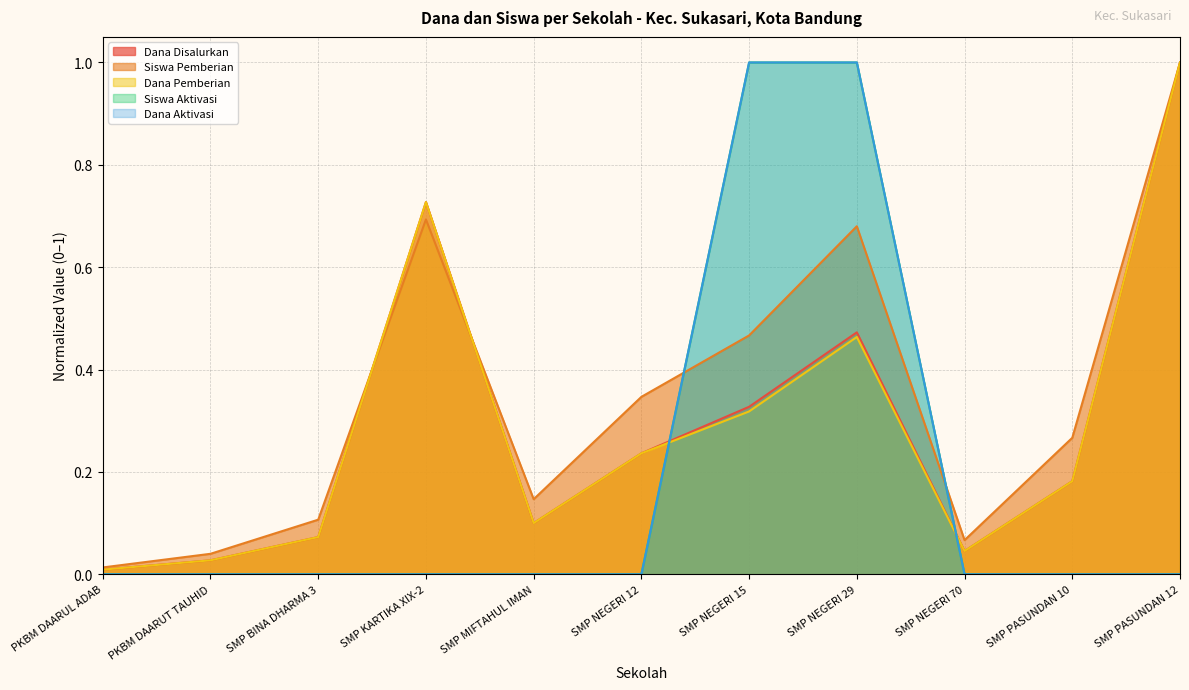

At which category does the chart reach its peak across all series?

SMP PASUNDAN 12